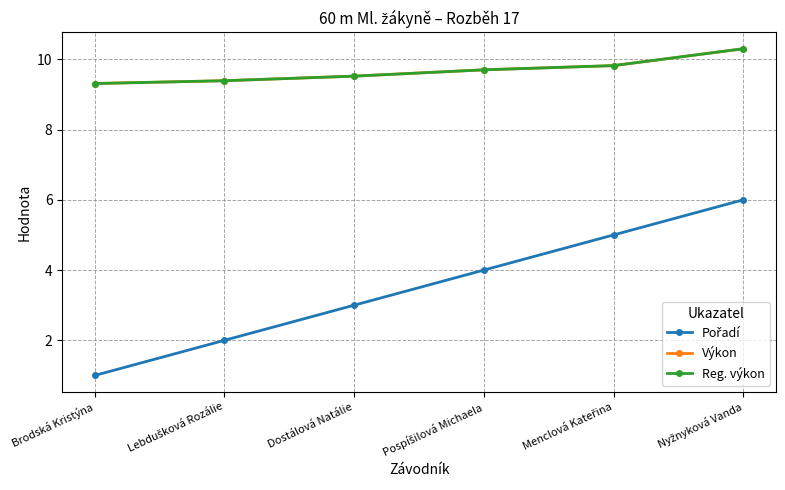

How many lines are shown in the chart?

3